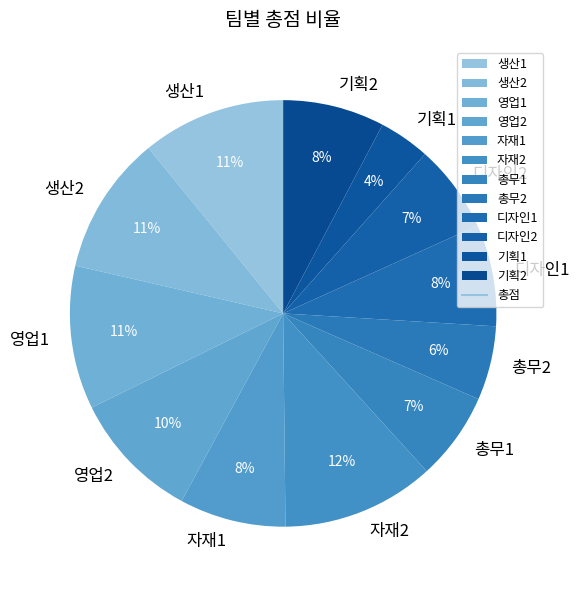

Which has a higher value, 생산2 or 디자인1?

생산2